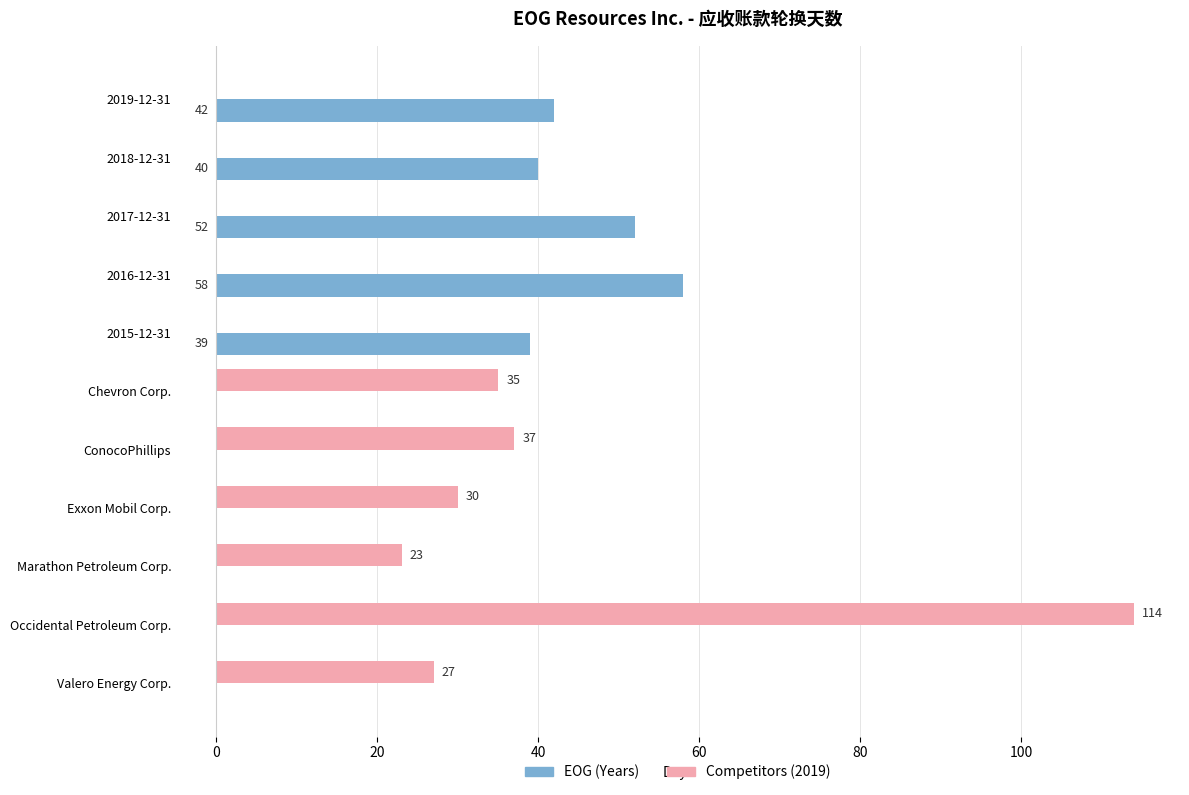

How many categories are shown in the chart?

11